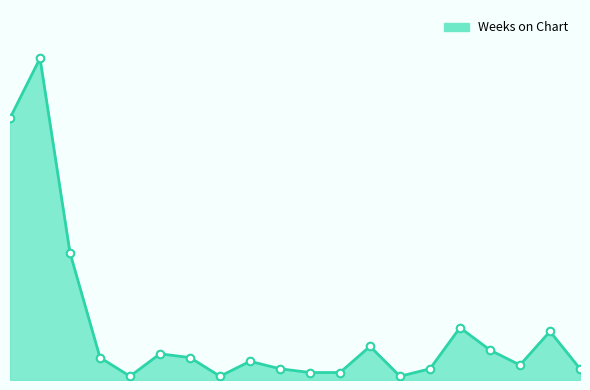

Does the chart have visible grid lines?

No